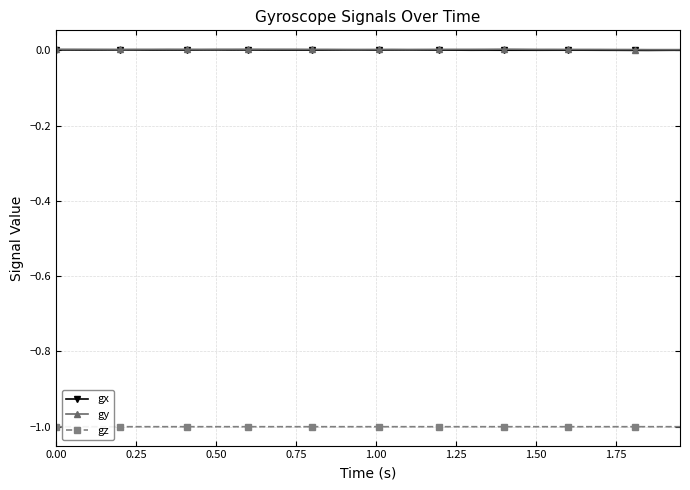

What is the minimum value for gz?

-1.0